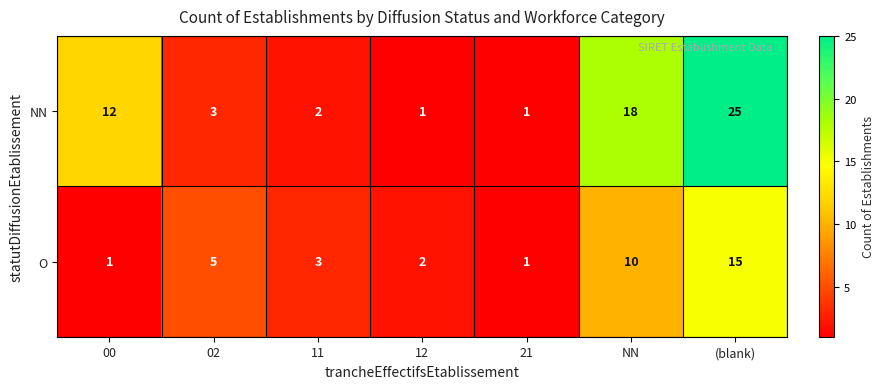

At which category does the chart reach its peak across all series?

(blank)